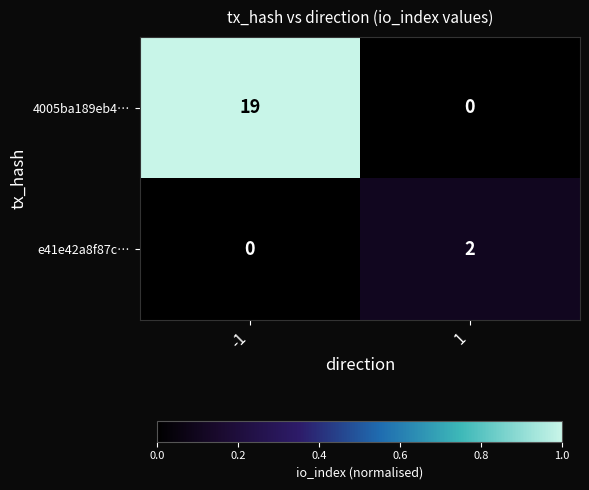

At which category is the sum across all series the highest?

-1